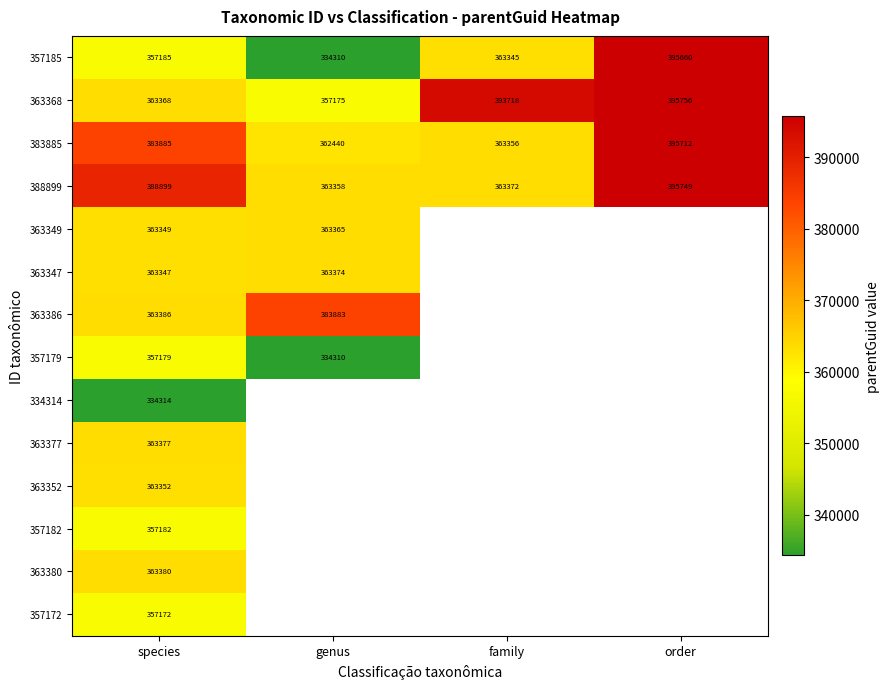

Is it true that 363349 equals 363349 at species?

True